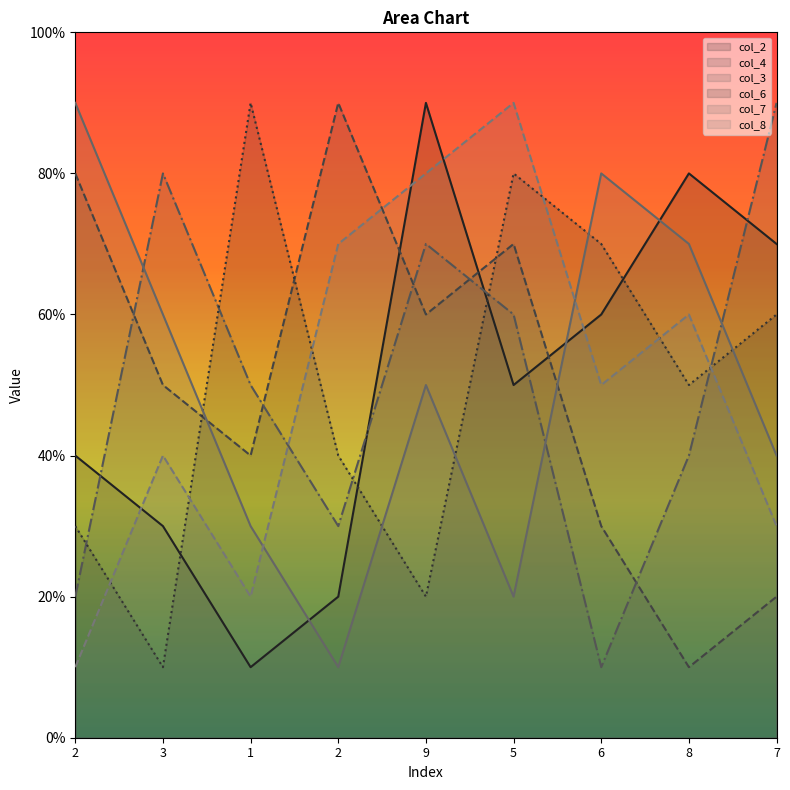

The col_7 series shows 1 at 5. True or false?

False